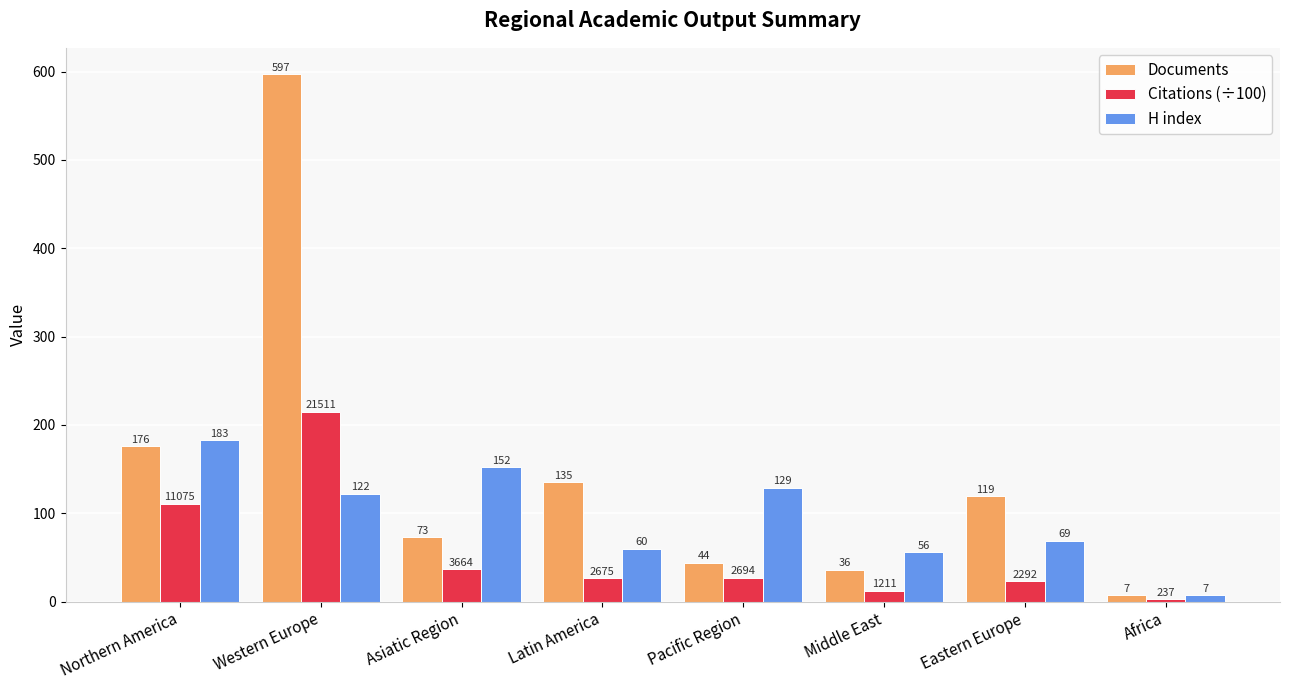

List the series in order of their overall mean, highest first.

Documents, H index, Citations (÷100)